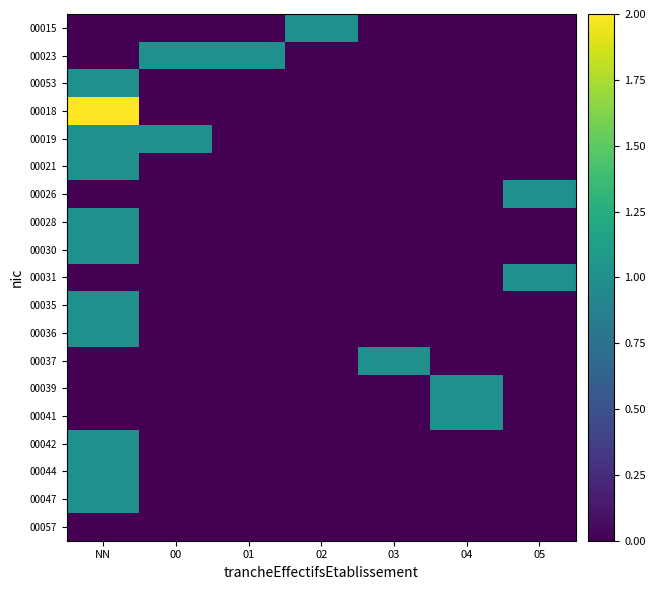

Between NN and 04, which is larger?

NN